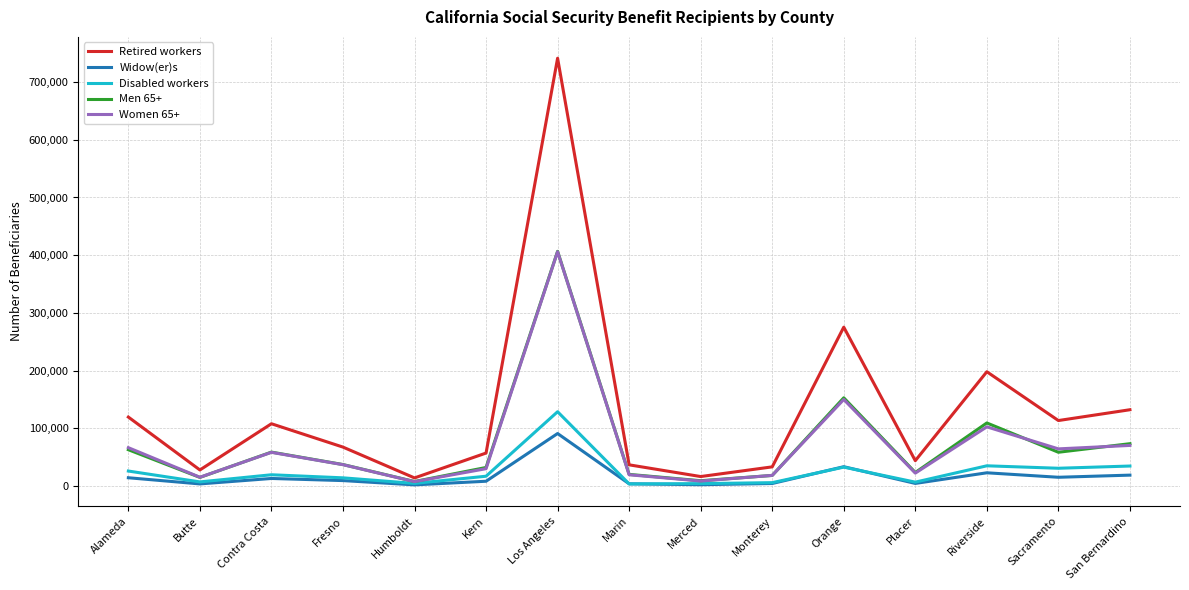

What position from the right is Monterey?

6